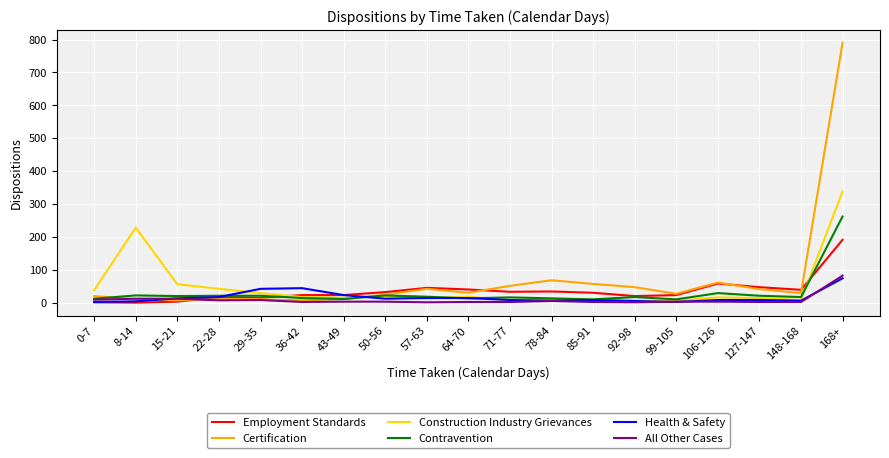

The Contravention series shows 29 at 106-126. True or false?

True